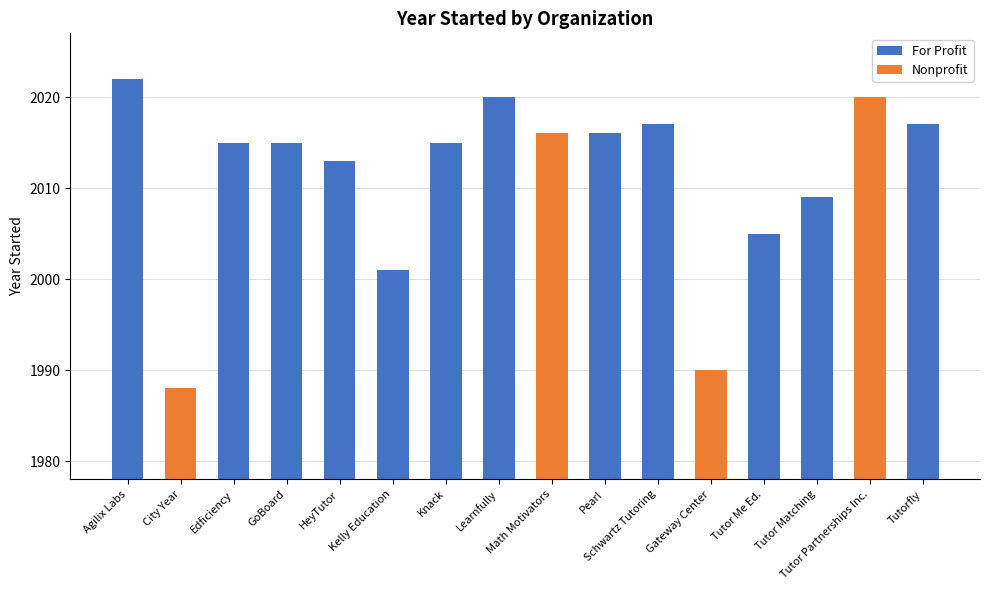

True or false: the data shows 1143 at 3.

False